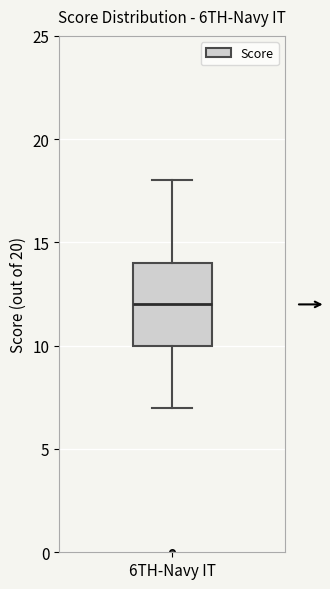

Read this box plot against the y-axis: the position of the median line, the range covered by the box, and the ends of both whiskers. The values are not printed on the chart, so give them approximately, as read against the axis.

median 12, box 10 to 14, whiskers 7 to 18